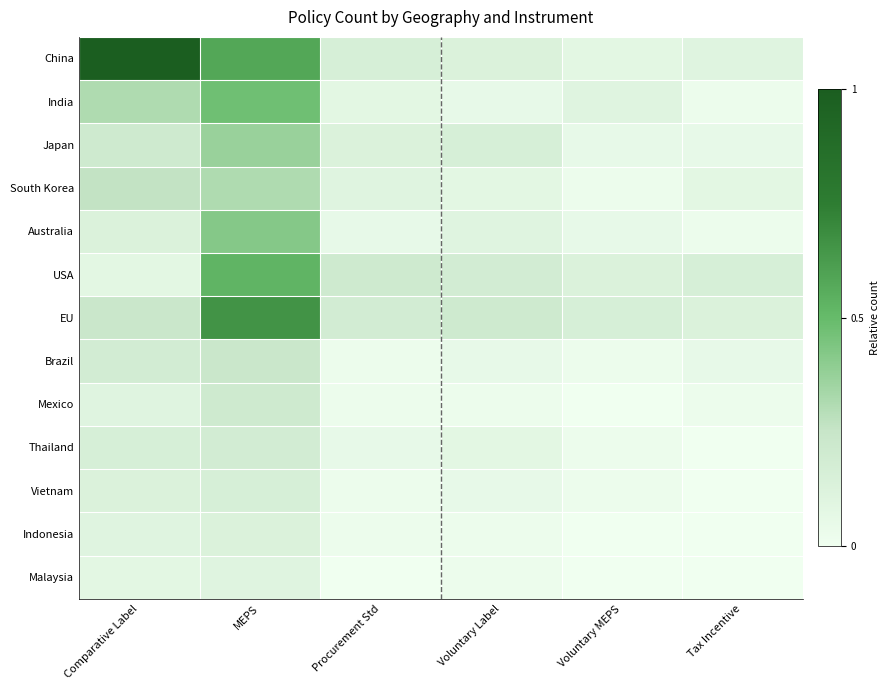

At how many categories does at least one series exceed 0?

6